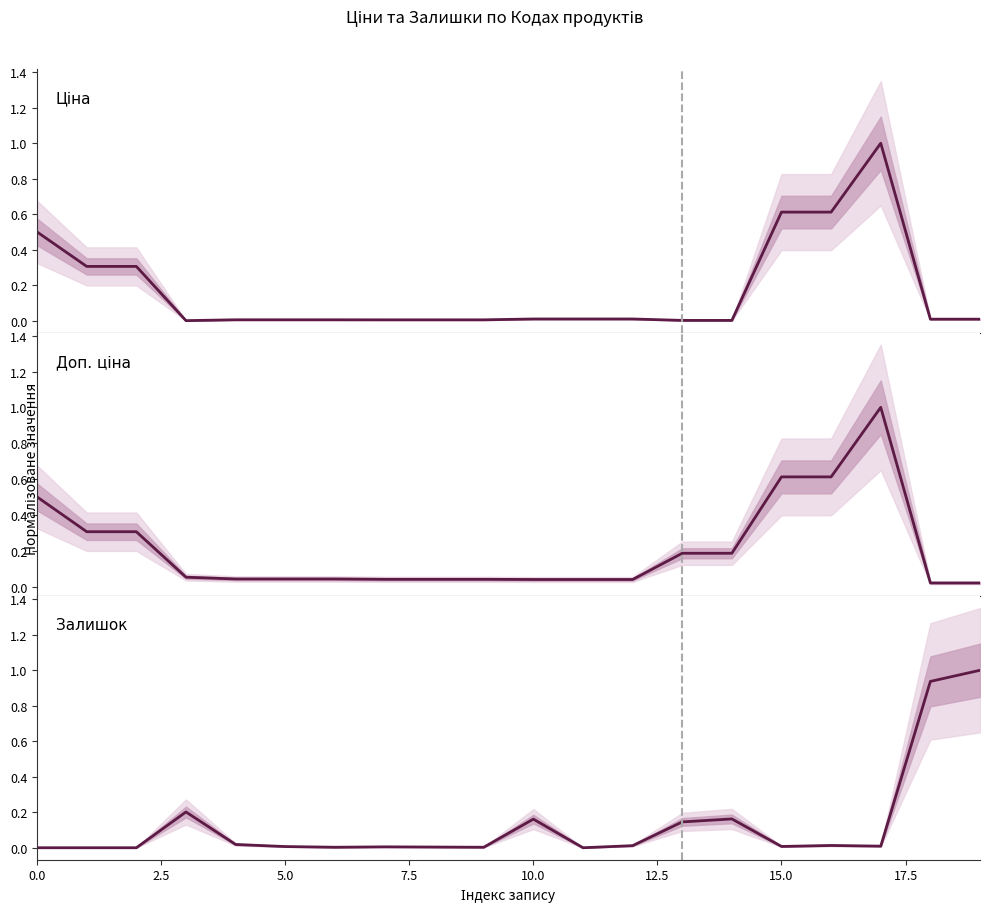

How many values in the Залишок series exceed 0?

16